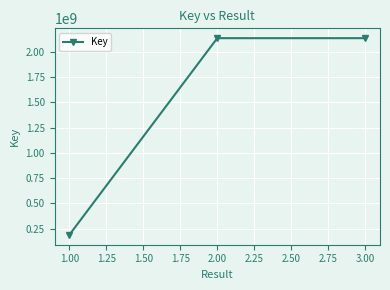

What is the ratio of the value at 3.00 to the value at 1.00?

11.4